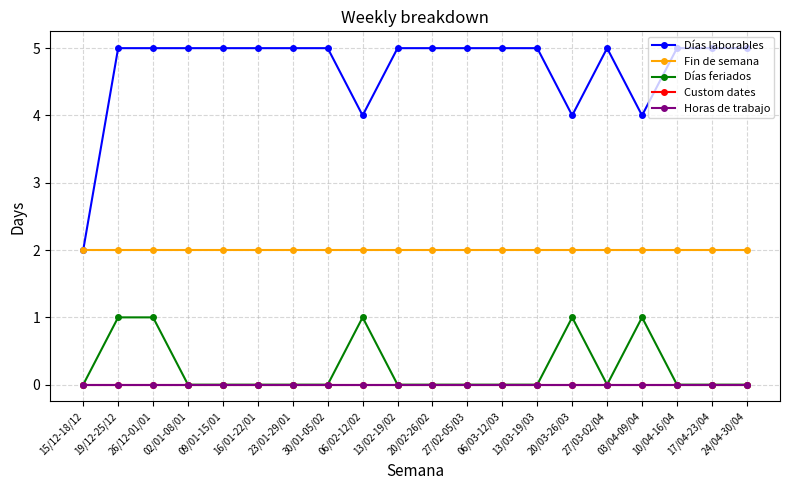

At which category does the chart reach its peak across all series?

19/12-25/12